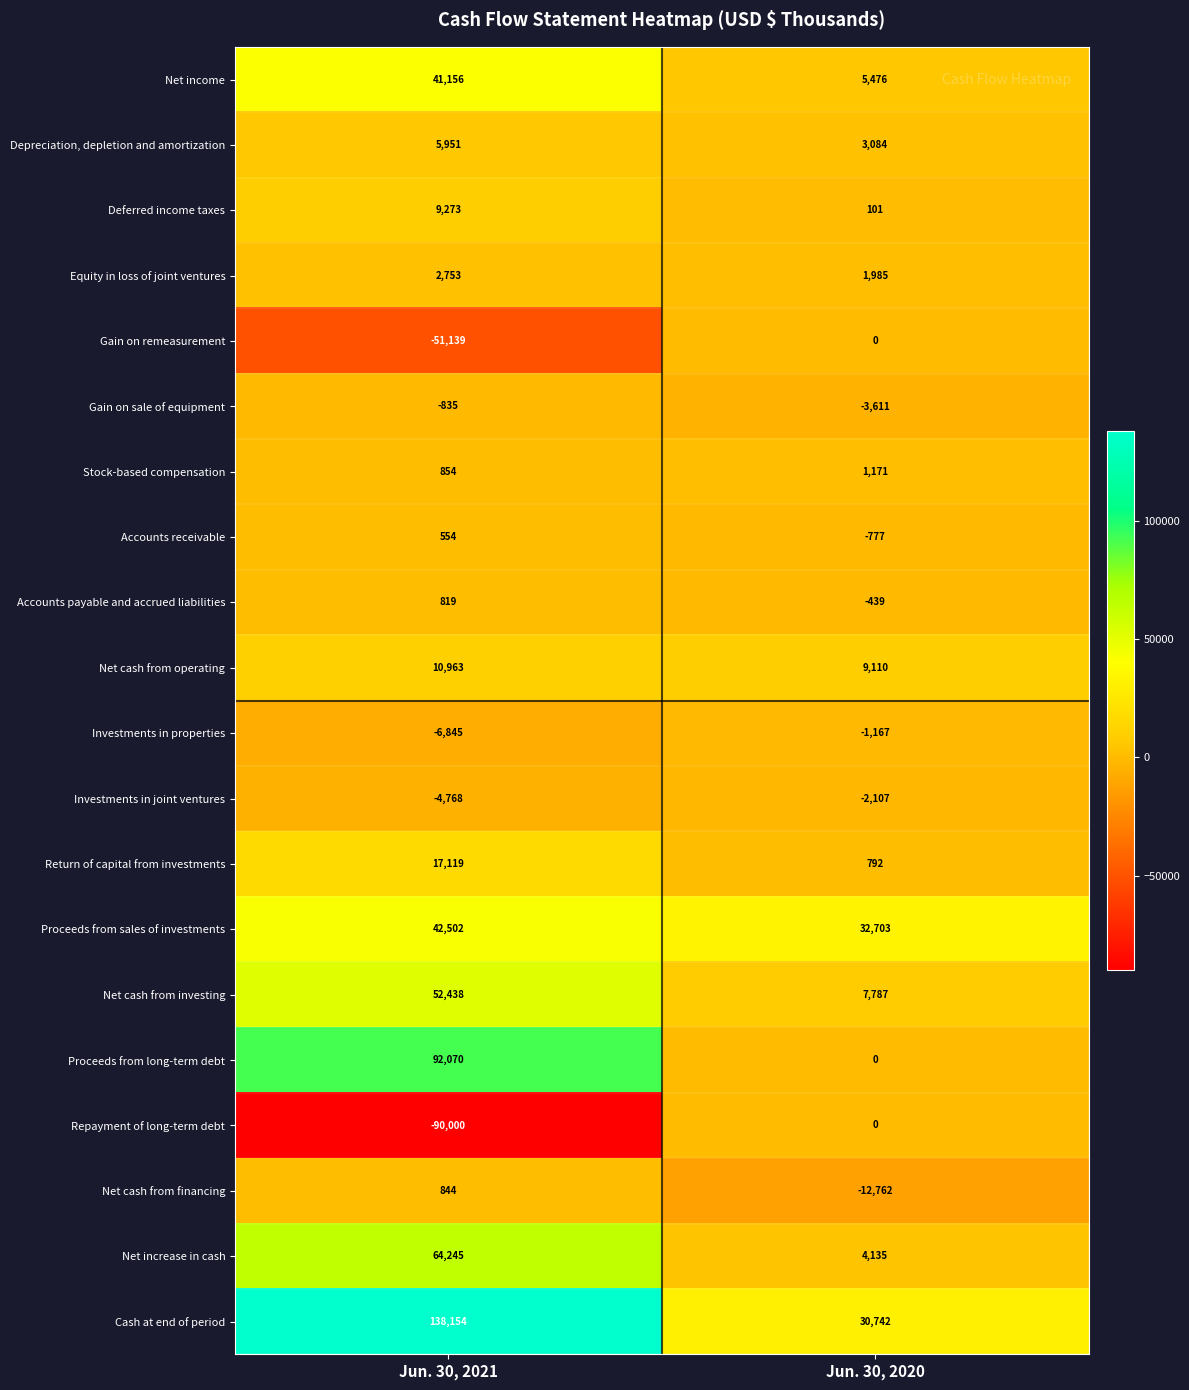

List the labels in order of Proceeds from sales of investments value, largest first.

Jun. 30, 2021, Jun. 30, 2020